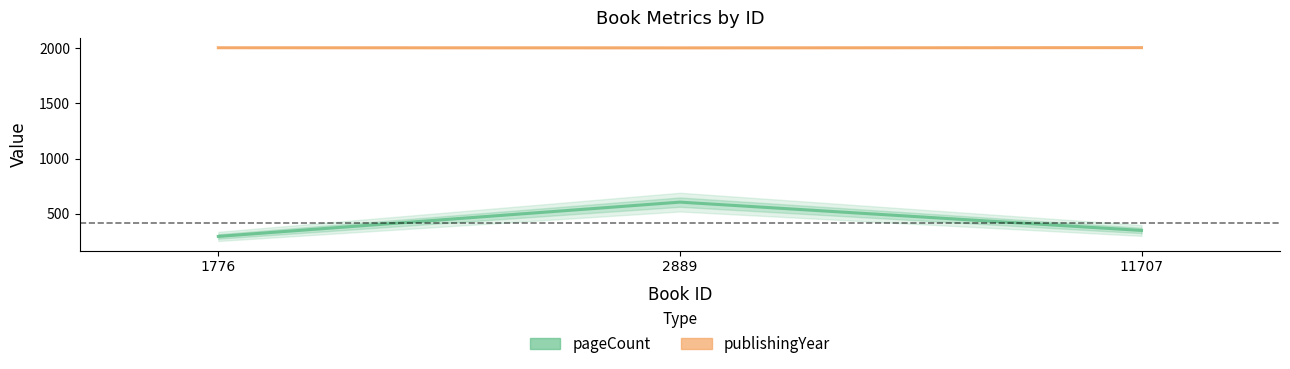

Is the value of publishingYear at 2889 greater than the value of pageCount at 11707?

Yes